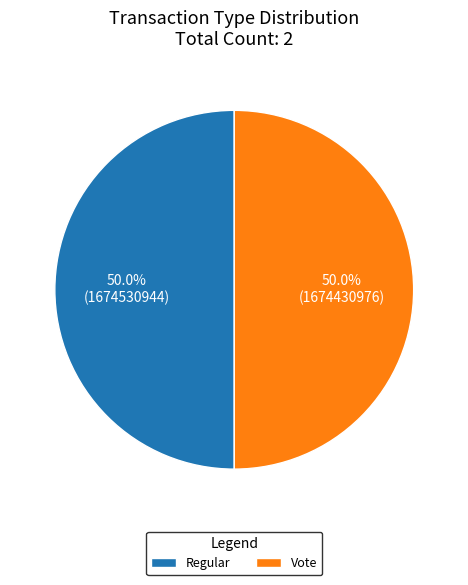

To the nearest percent, what is the average slice percentage?

50%